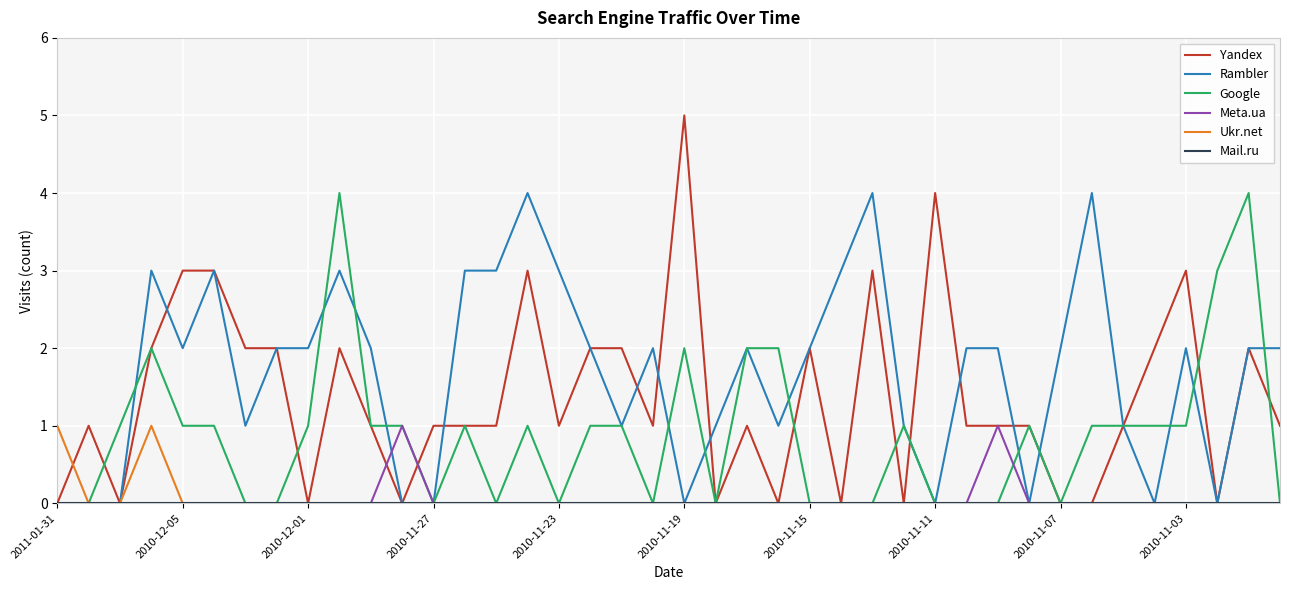

Which series has the largest total across all categories?

Rambler